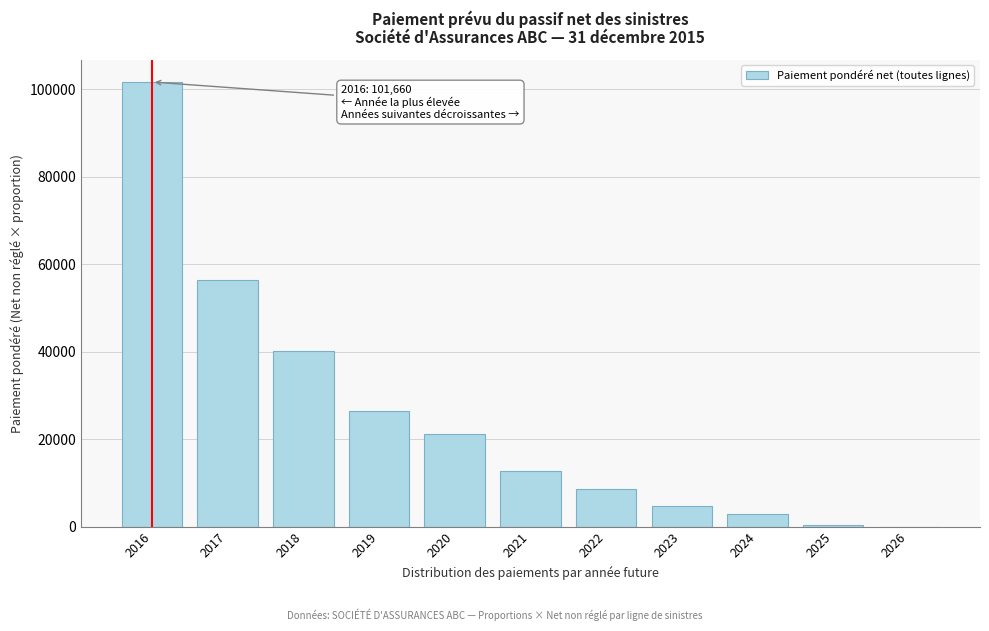

What is the change in value from 2016 to 2022?

-93110